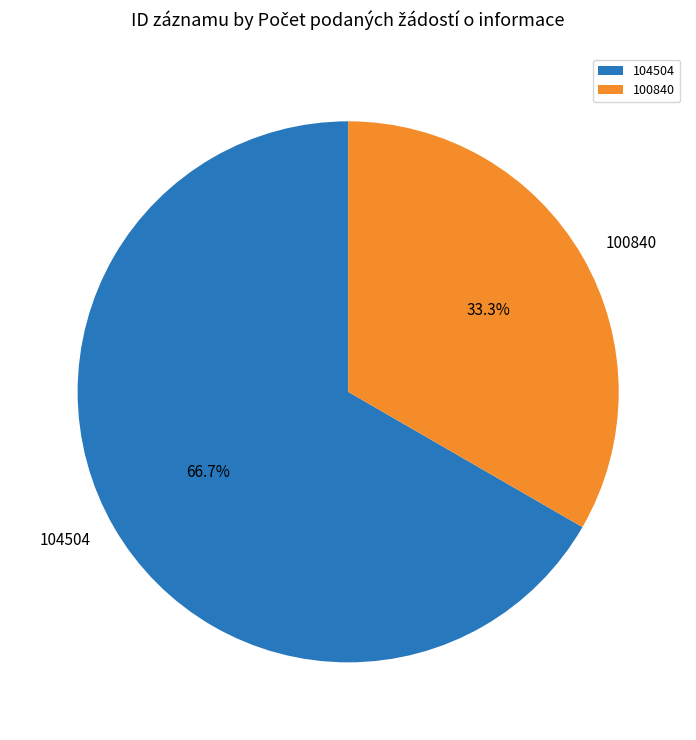

True or false: 100840 accounts for 20% of the total.

False